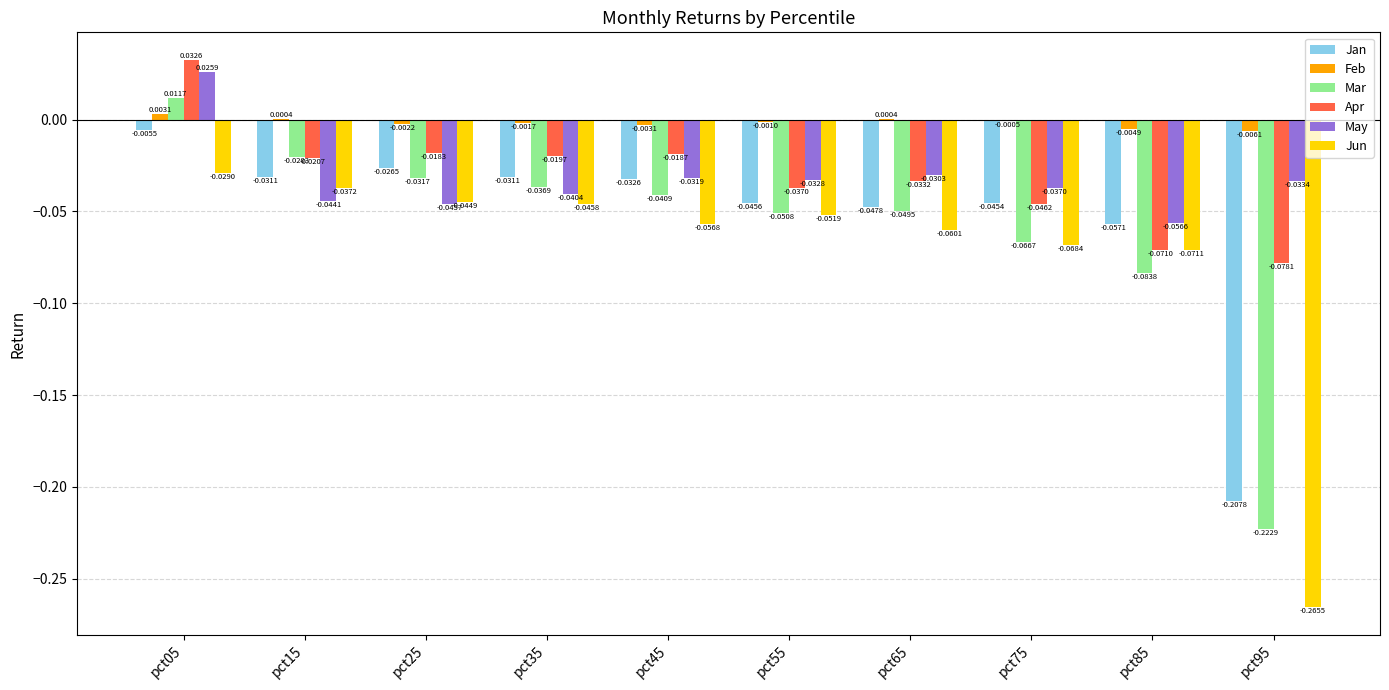

Does the chart contain stacked bars?

No